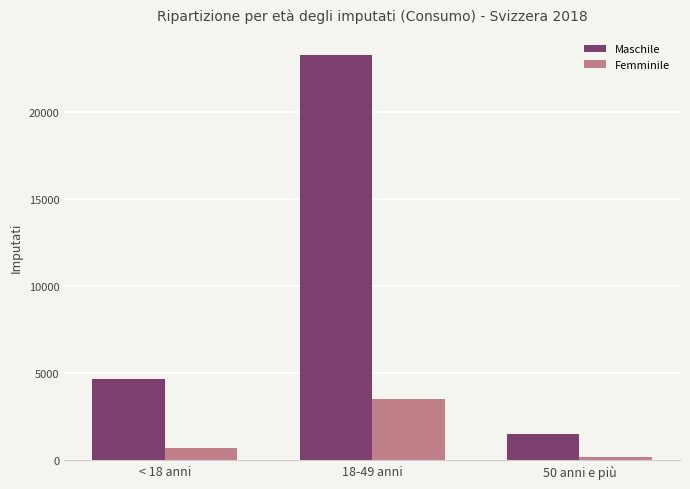

What is the sum of all Maschile values?

29466